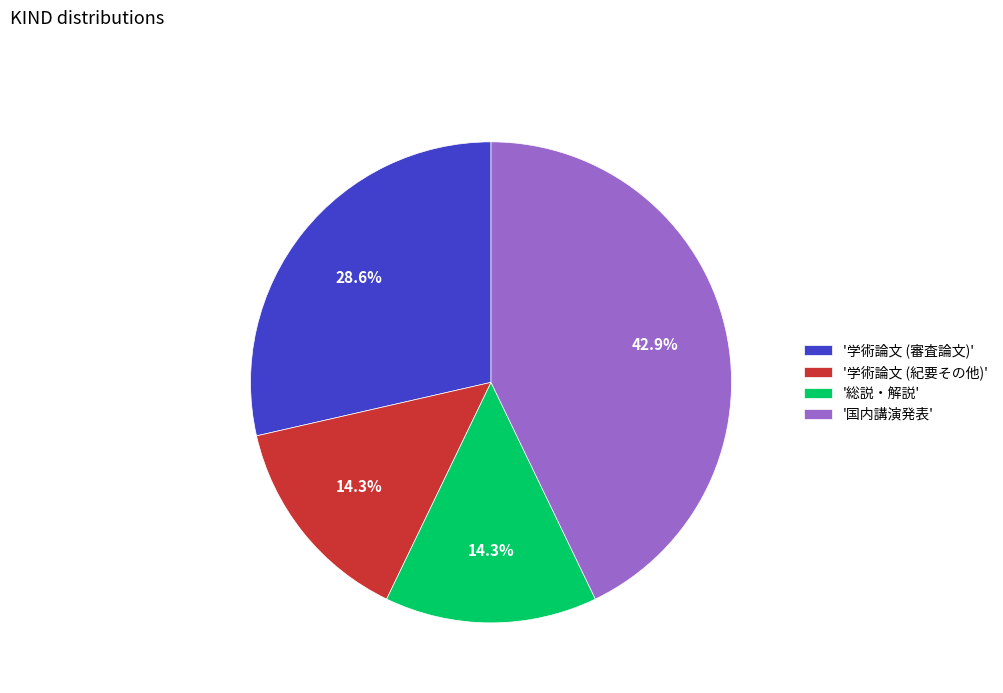

Is '学術論文 (審査論文)' the majority of the pie?

No